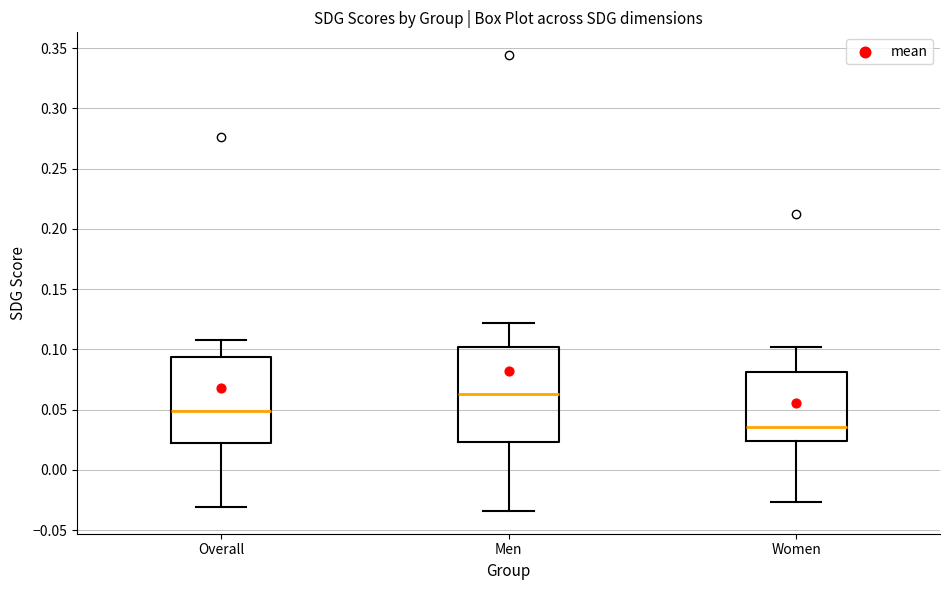

Reading left to right, transcribe this box plot: for each box, give where its median line is, the range the box spans, and where its two whiskers end, as read against the y-axis. The values are not printed on the chart, so give them approximately, as read against the axis.

Overall: median 0.050, box 0.020 to 0.095, whiskers -0.030 to 0.110
Men: median 0.065, box 0.025 to 0.100, whiskers -0.035 to 0.120
Women: median 0.035, box 0.025 to 0.080, whiskers -0.025 to 0.100